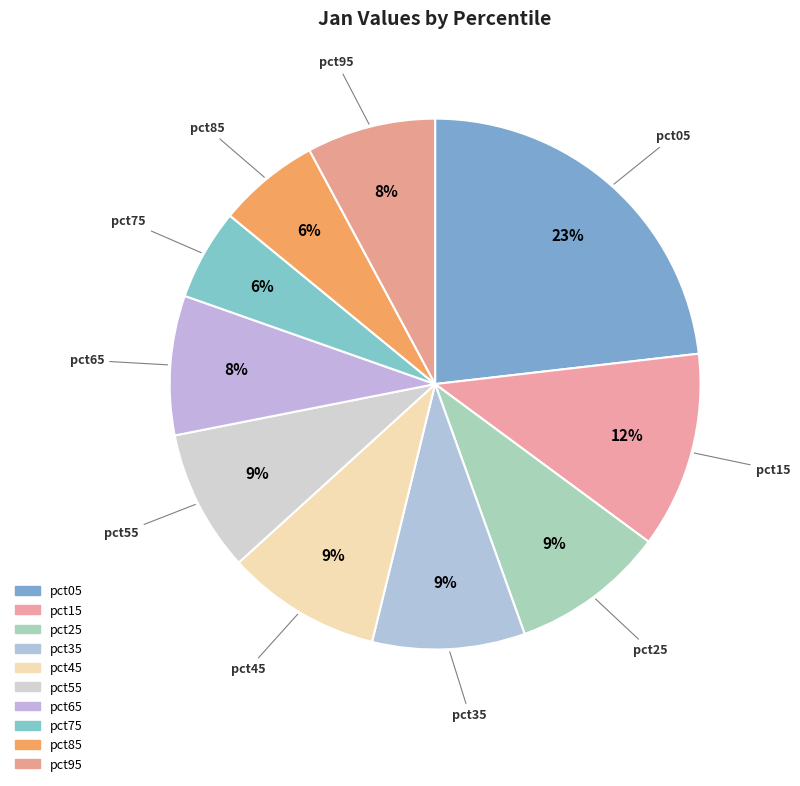

Which has a higher value, pct85 or pct55?

pct55